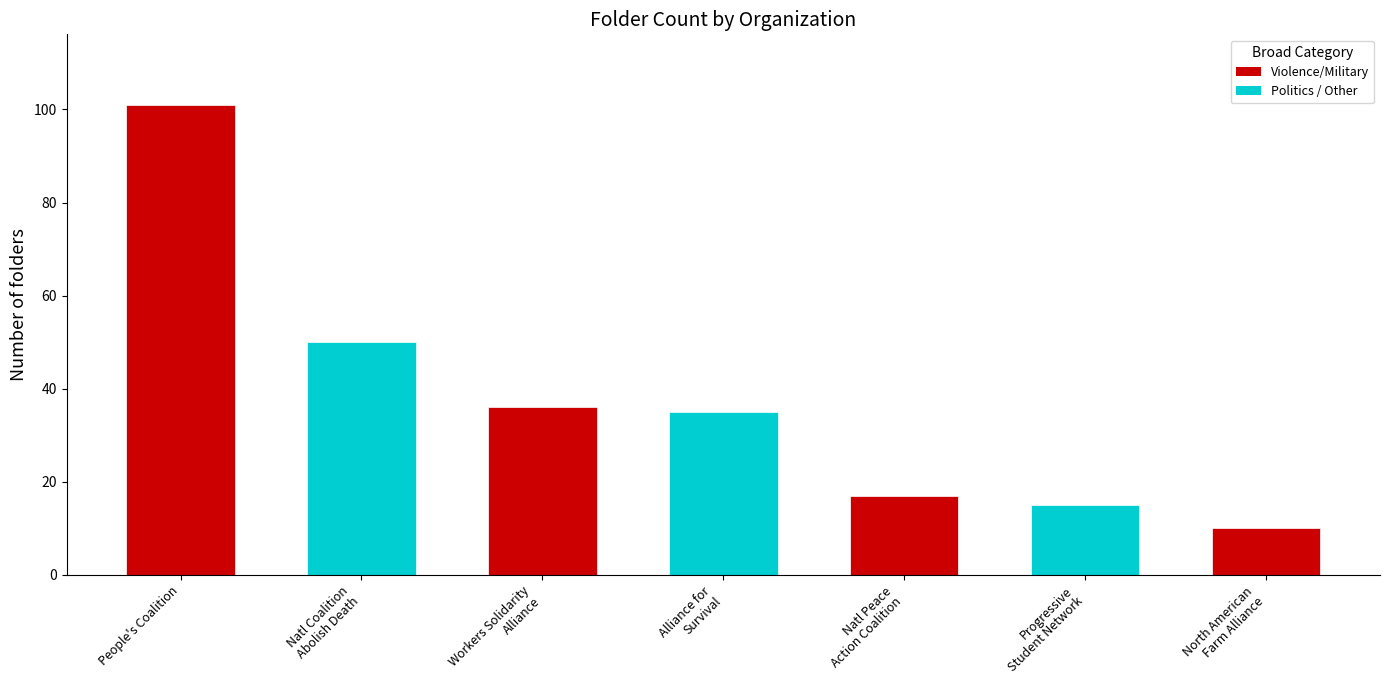

True or false: the data shows 35 at Alliance for Survival.

True